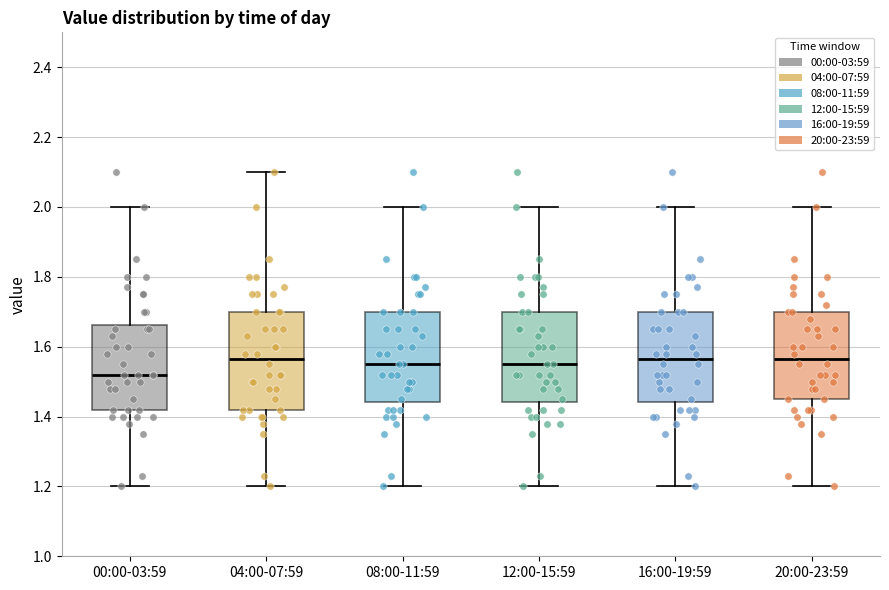

Reading left to right, read every box against the y-axis: the position of its median line, the range the box covers, and the ends of its whiskers. The values are not printed on the chart, so give them approximately, as read against the axis.

00:00-03:59: median 1.52, box 1.42 to 1.66, whiskers 1.20 to 2.00
04:00-07:59: median 1.56, box 1.42 to 1.70, whiskers 1.20 to 2.10
08:00-11:59: median 1.56, box 1.44 to 1.70, whiskers 1.20 to 2.00
12:00-15:59: median 1.56, box 1.44 to 1.70, whiskers 1.20 to 2.00
16:00-19:59: median 1.56, box 1.44 to 1.70, whiskers 1.20 to 2.00
20:00-23:59: median 1.56, box 1.46 to 1.70, whiskers 1.20 to 2.00